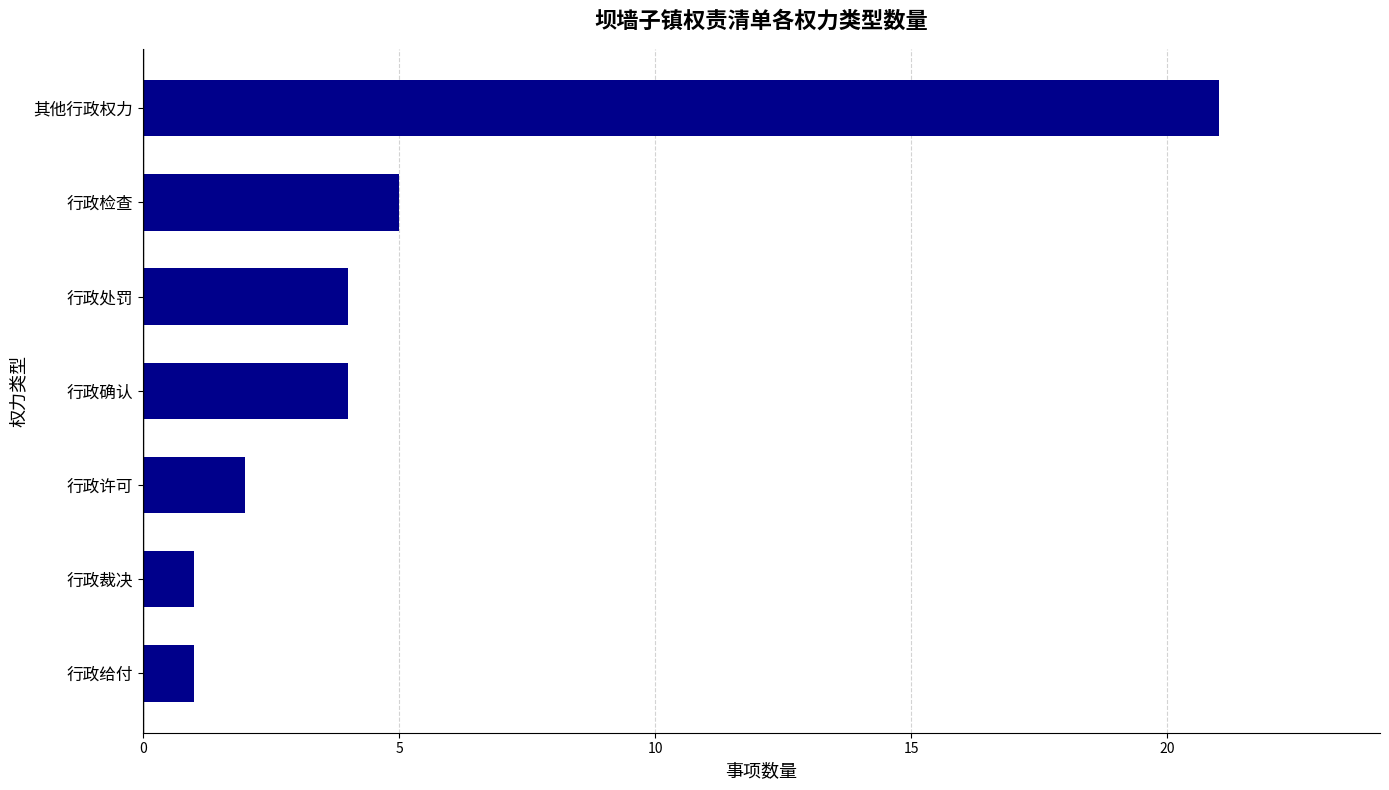

True or false: the data shows 2 at 行政许可.

True